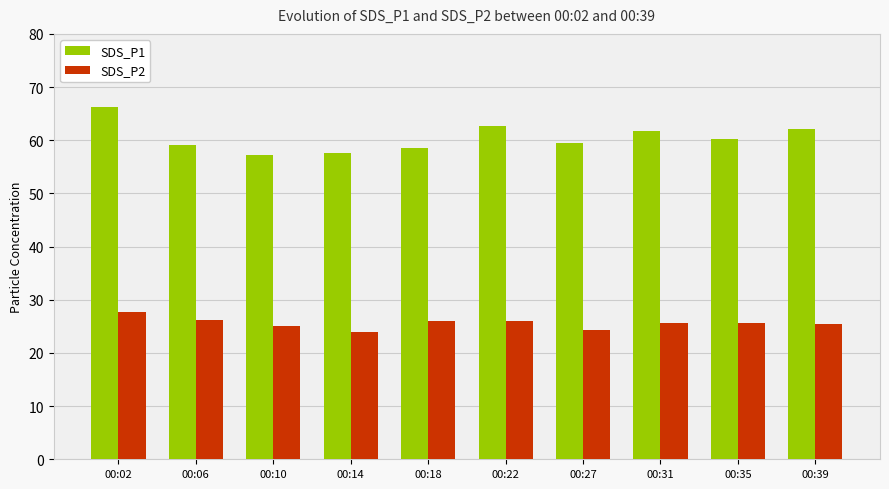

The SDS_P2 series shows 43.2 at 00:06. True or false?

False